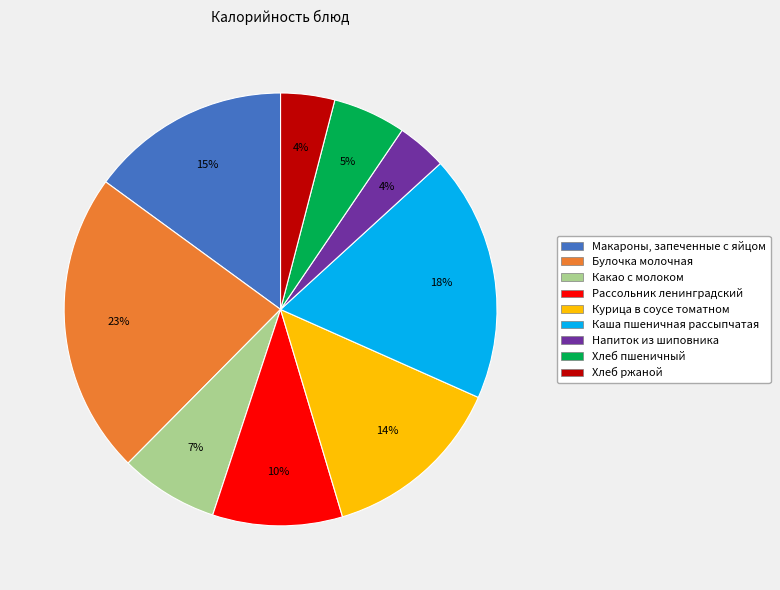

How many slices are in this pie chart?

9